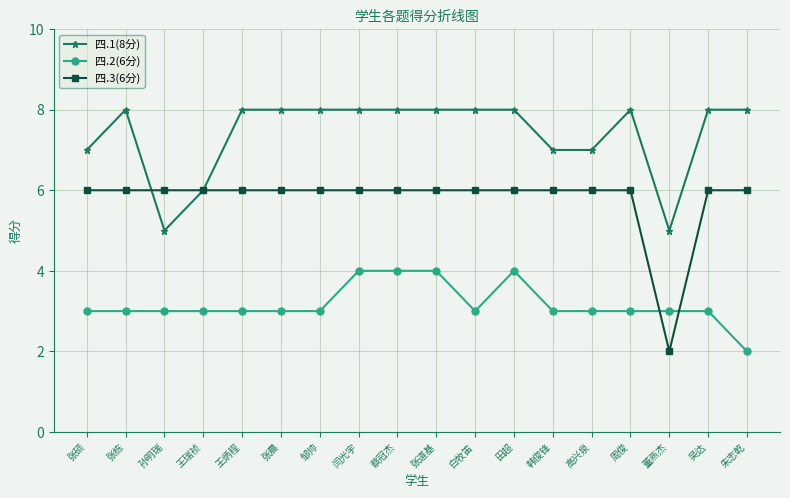

What is the lowest value of the 四.1(8分) series?

5